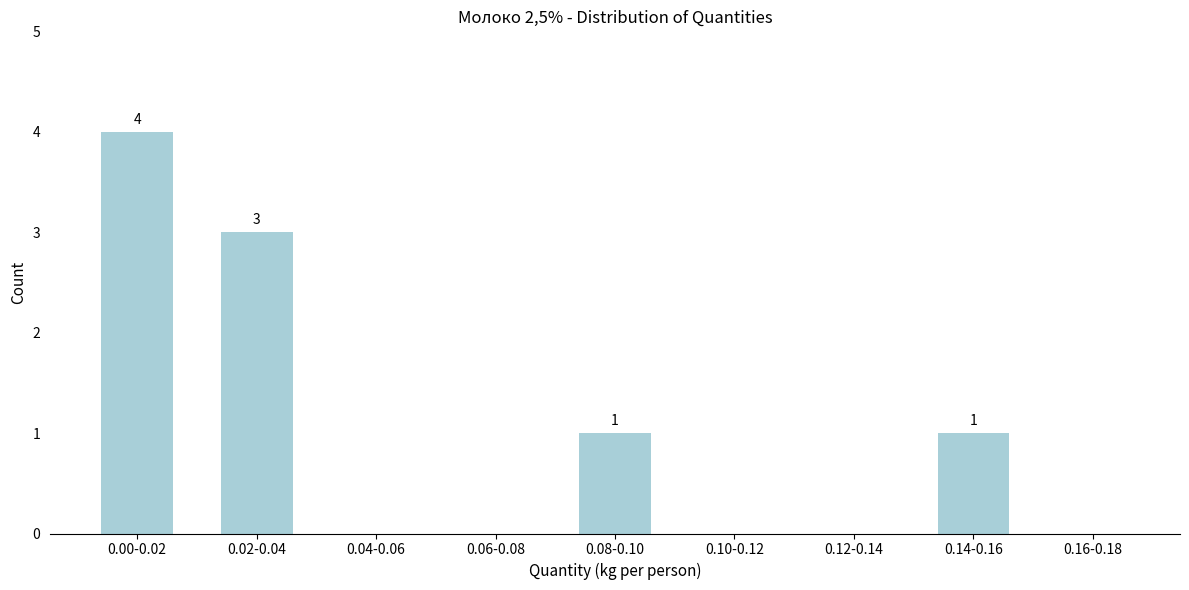

Reading left to right, transcribe all the data shown in this chart.

0.00-0.02=4	0.02-0.04=3	0.04-0.06=0	0.06-0.08=0	0.08-0.10=1	0.10-0.12=0	0.12-0.14=0	0.14-0.16=1	0.16-0.18=0